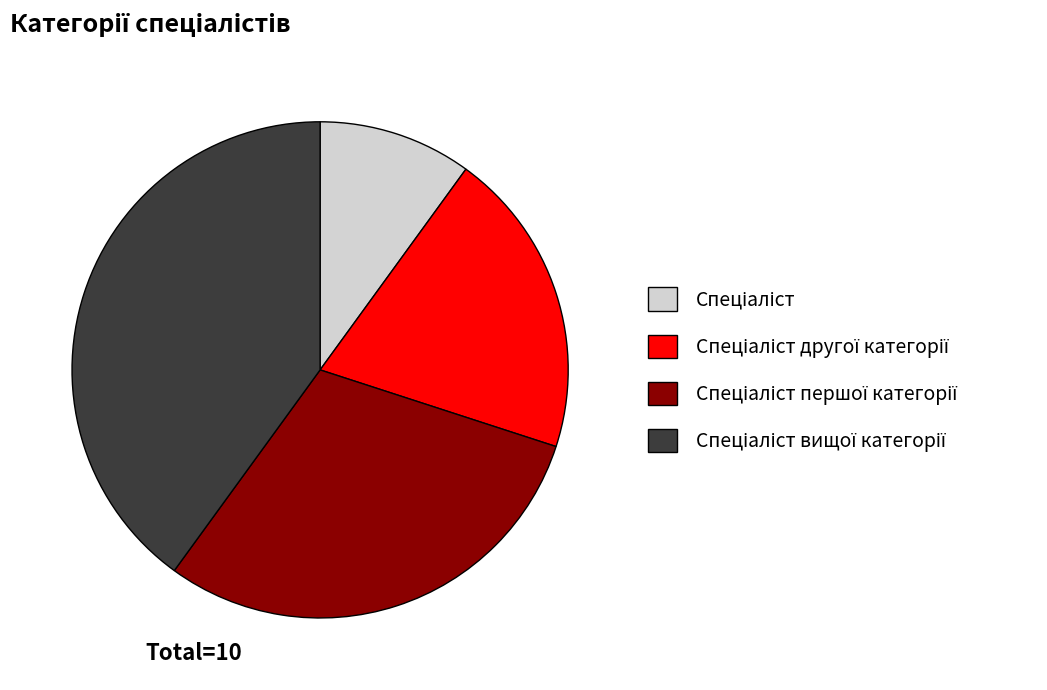

Is there any slice that represents more than half of the pie?

No